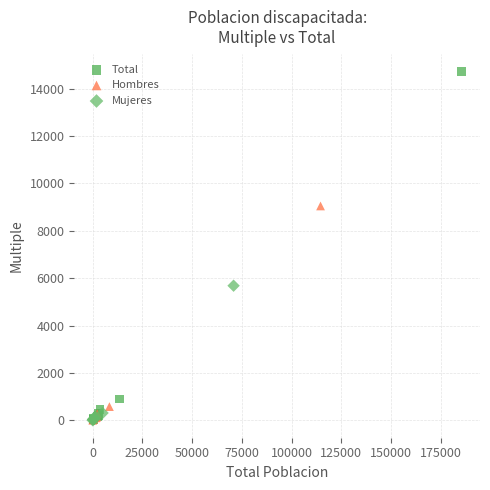

What are all the series names shown in the legend?

Total, Hombres, Mujeres